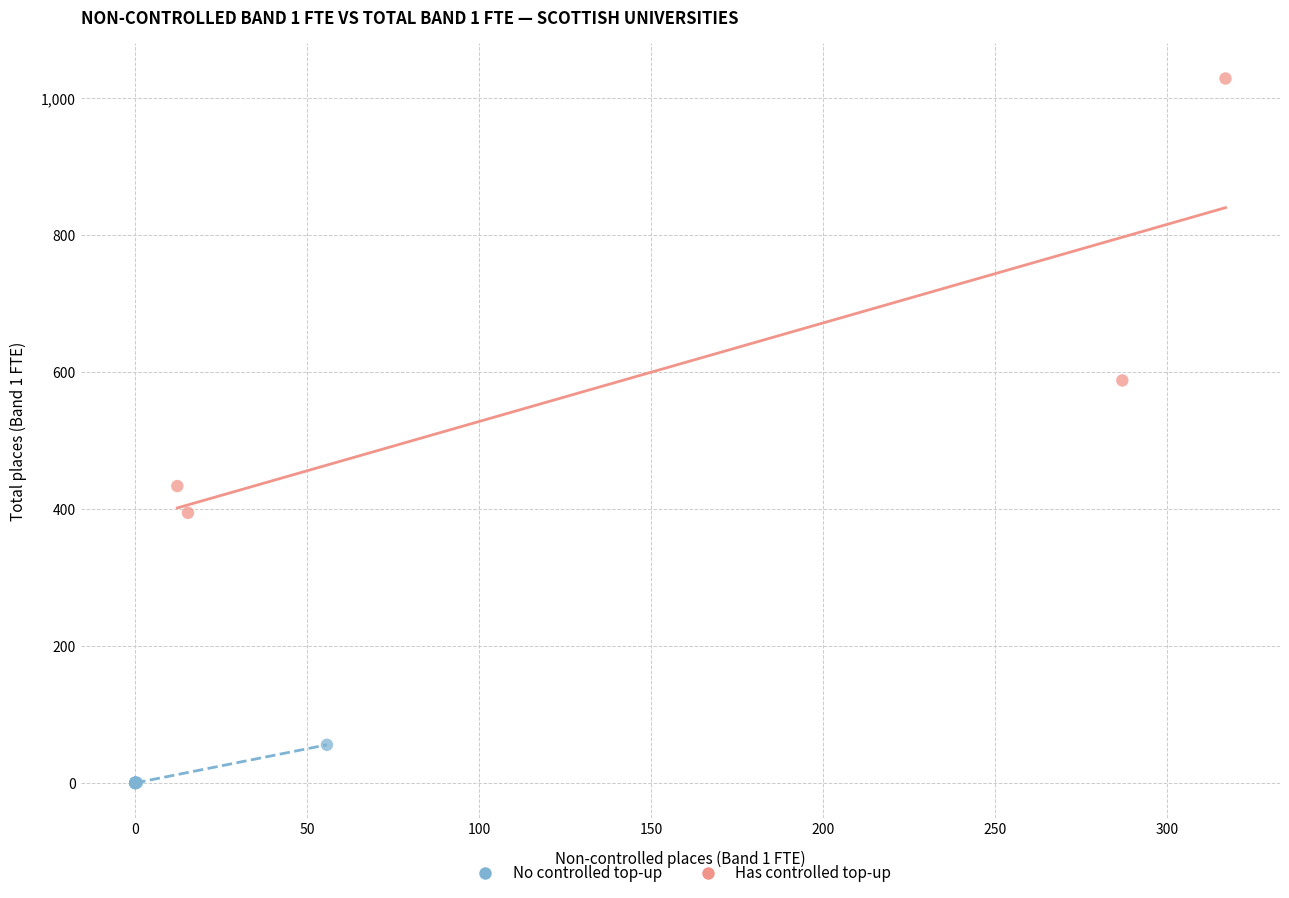

Which series reaches the maximum Y coordinate?

Has controlled top-up